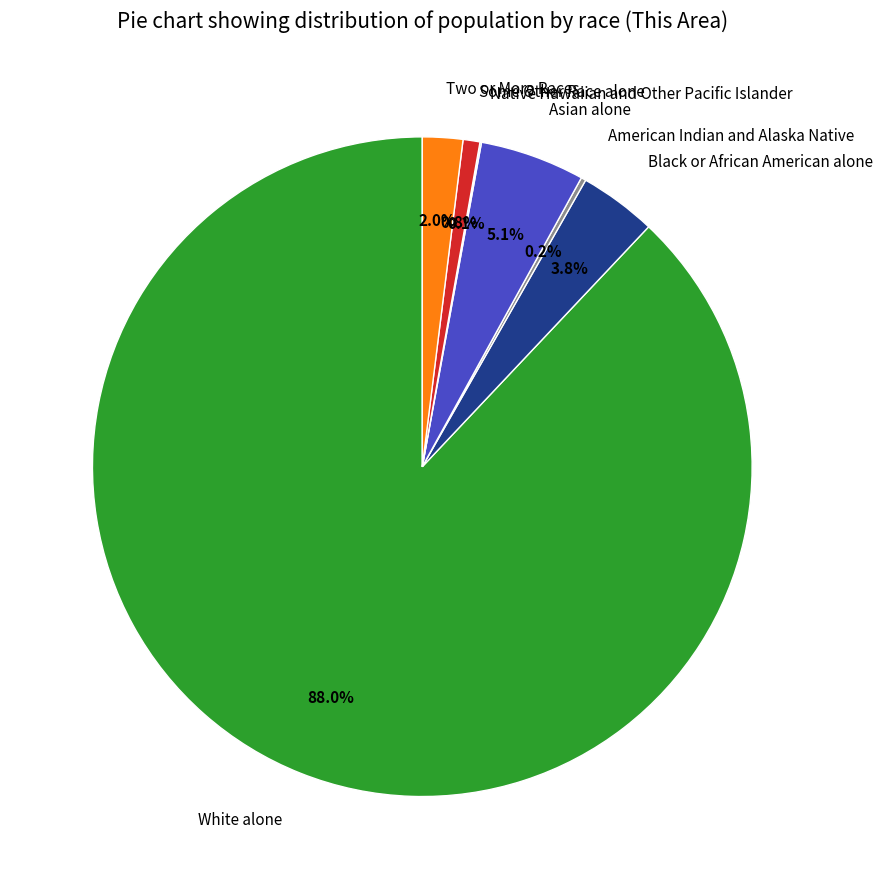

Which slice is the largest?

White alone